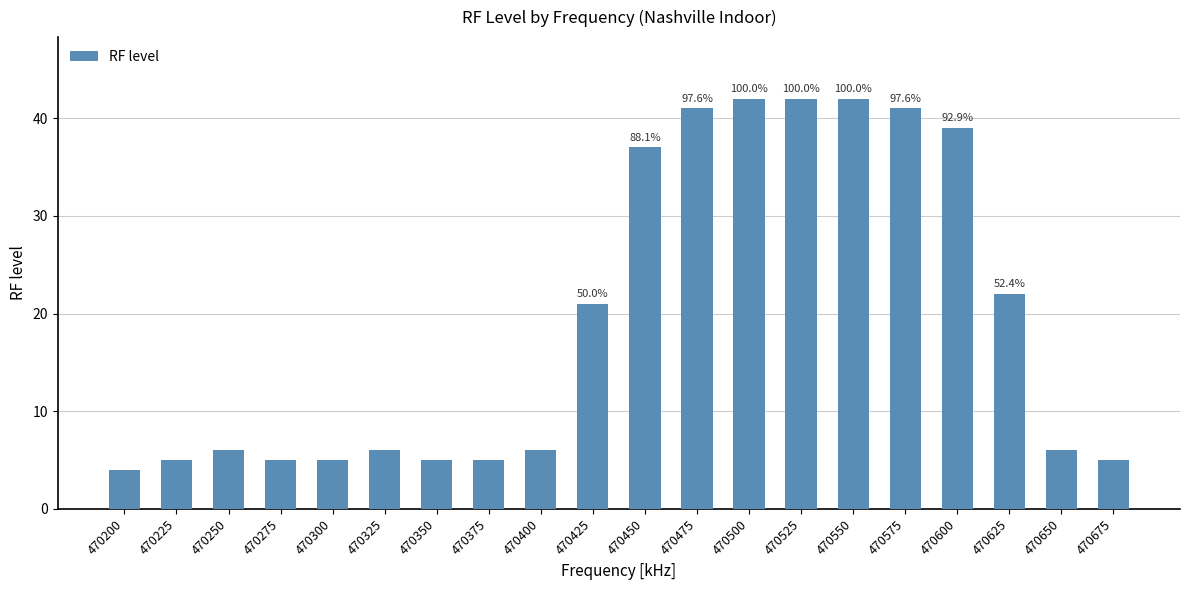

What is the sum of the values at 470425 and 470375?

26